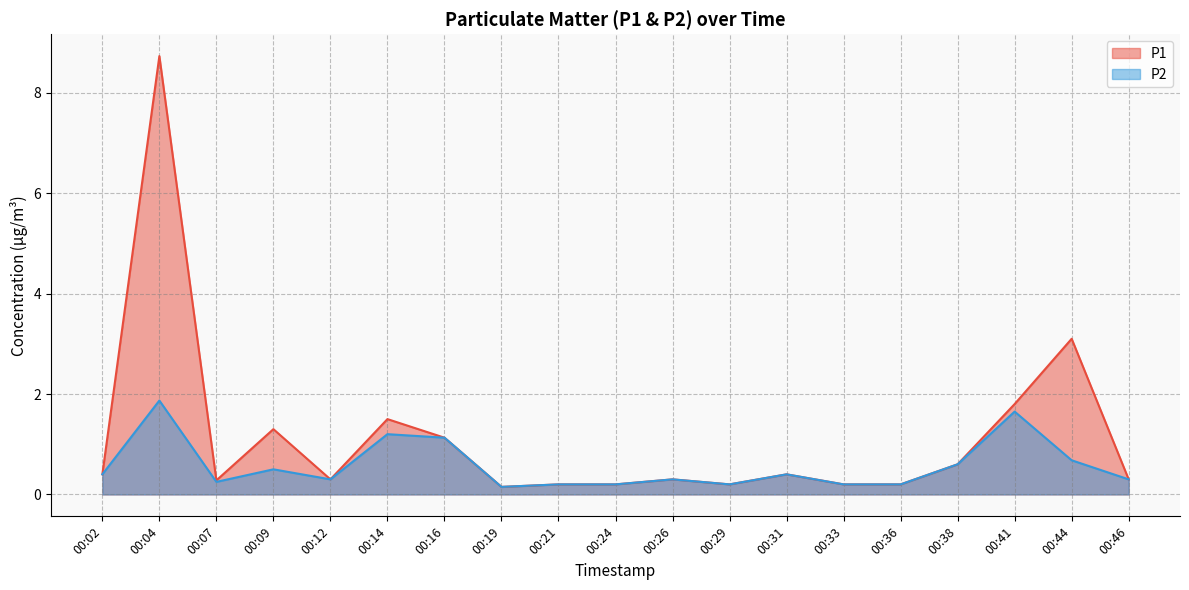

Which category has the highest value in the P1 series?

00:04